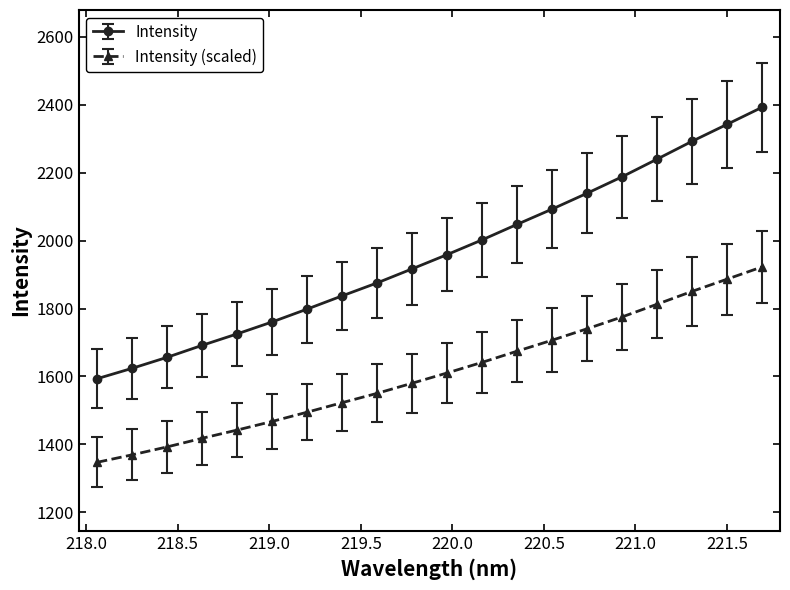

What is the value of the Intensity (scaled) point at the 13th from the left?

1674.4